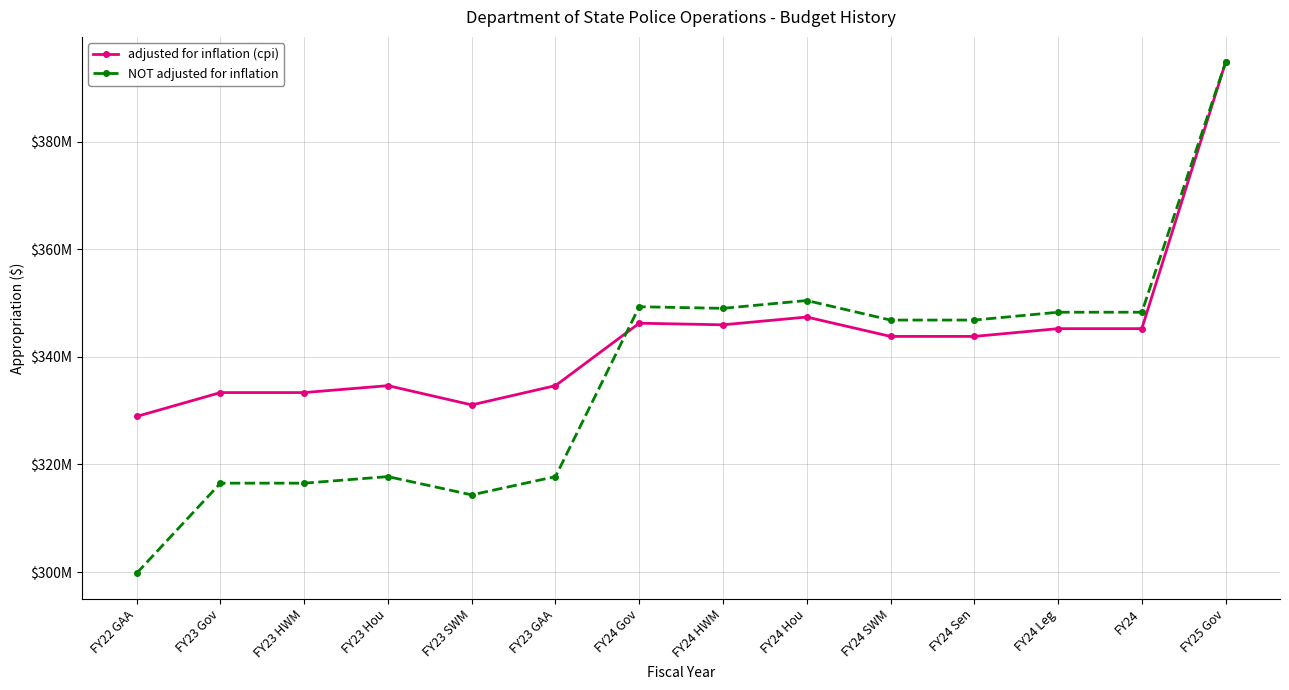

What are all the series names shown in the legend?

adjusted for inflation (cpi), NOT adjusted for inflation